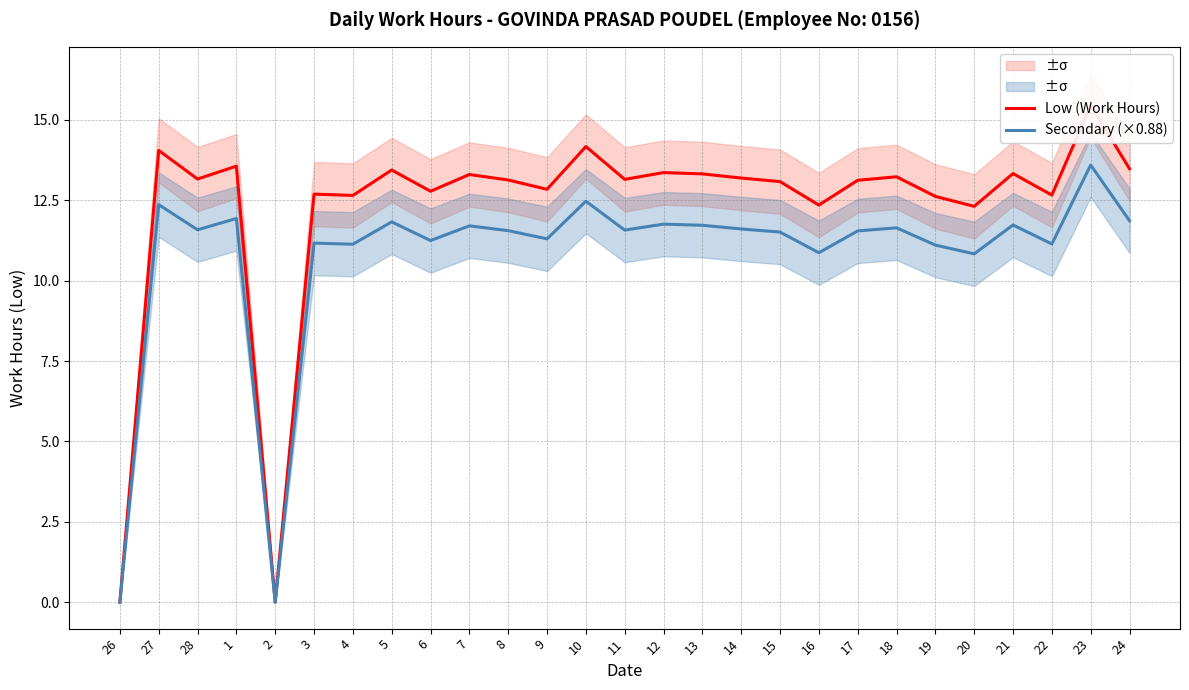

What is the average value of the Low (Work Hours) series?

12.2